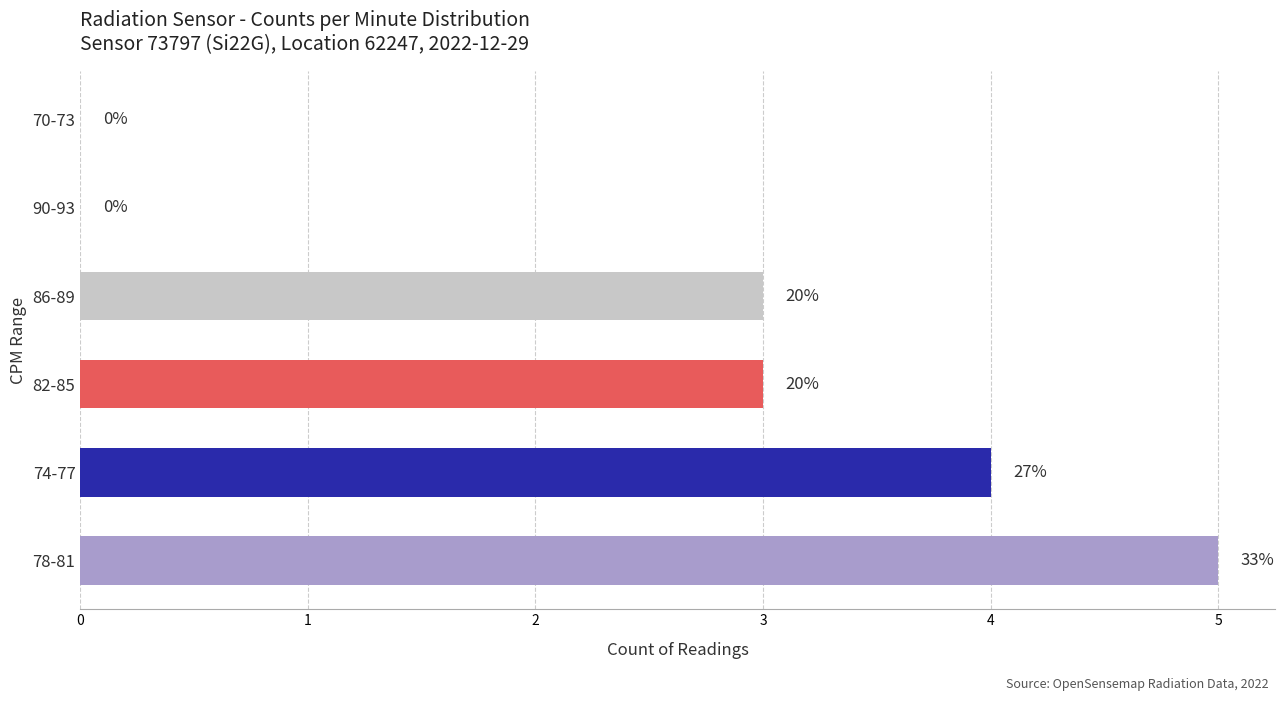

Are the bars horizontal?

Yes